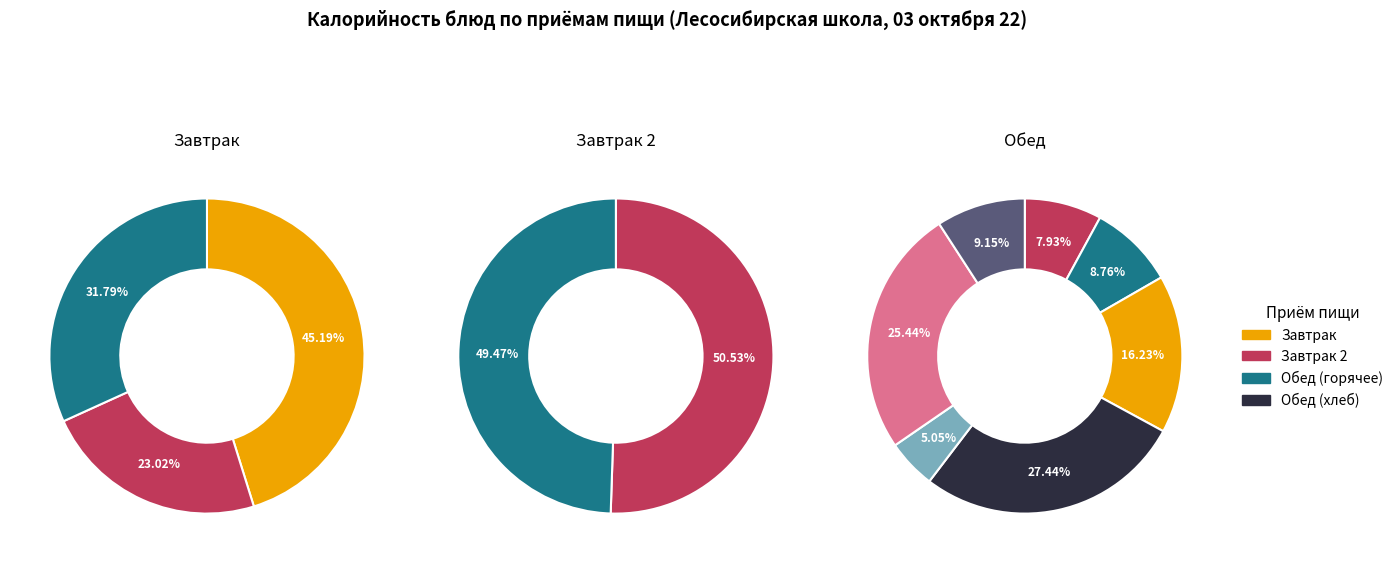

Rank the categories by value from highest to lowest.

цыпленок запеченный, хлеб пшеничный, каша геркулесовая, гречка с маслом, хлеб пшеничный с маслом и сыром, кофейный напиток, хлеб ржаной, суп гороховый, бананы, сок, салат из капусты, чай